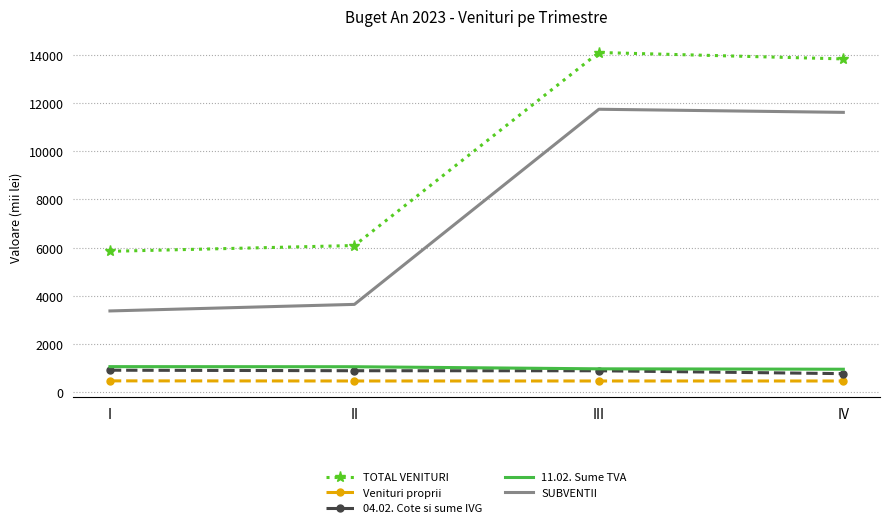

What is the maximum value shown in the chart?

14095.0